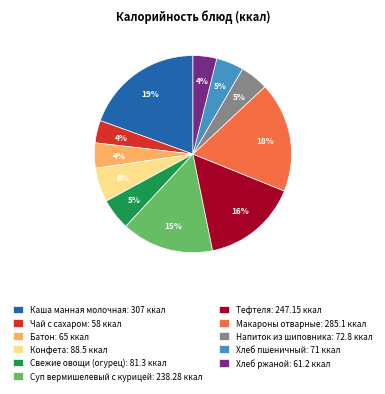

Between Тефтеля: 247.15 ккал and Каша манная молочная: 307 ккал, which is larger?

Каша манная молочная: 307 ккал